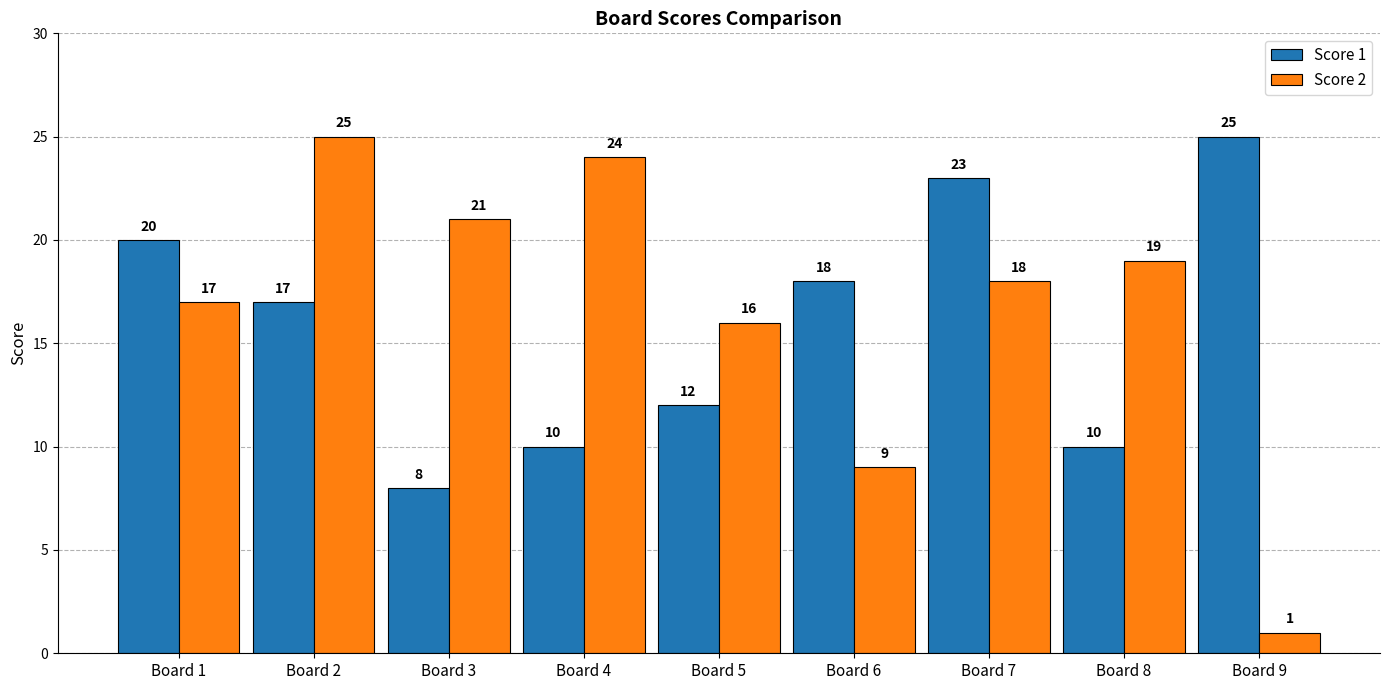

What is the sum of the Score 1 values at Board 2 and Board 4?

27